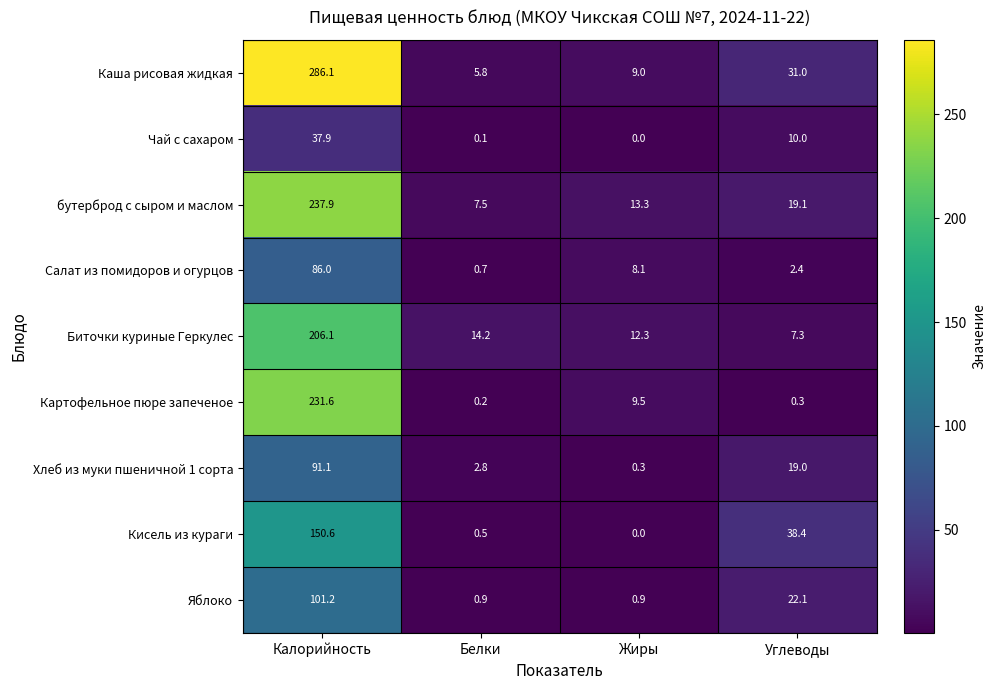

Rank the categories by Картофельное пюре запеченое value from highest to lowest.

Калорийность, Жиры, Углеводы, Белки